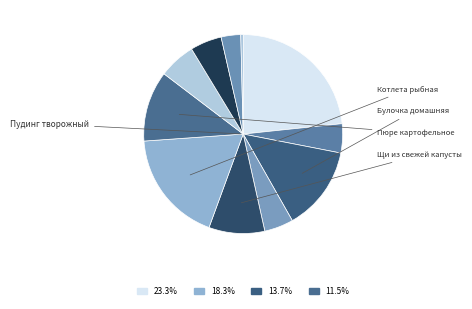

How many segments does this pie chart have?

11